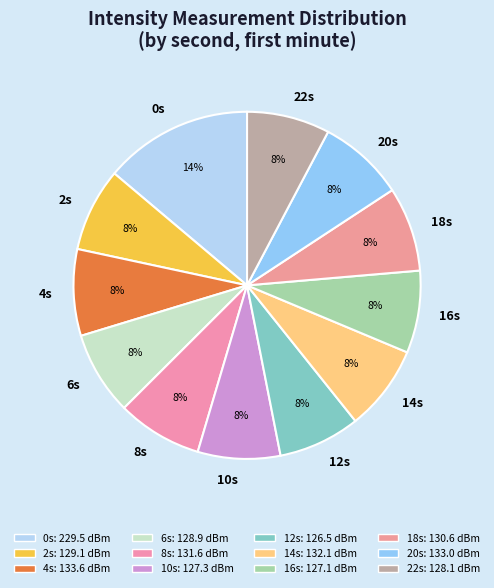

What percentage is the 20s slice, to the nearest percent?

8%